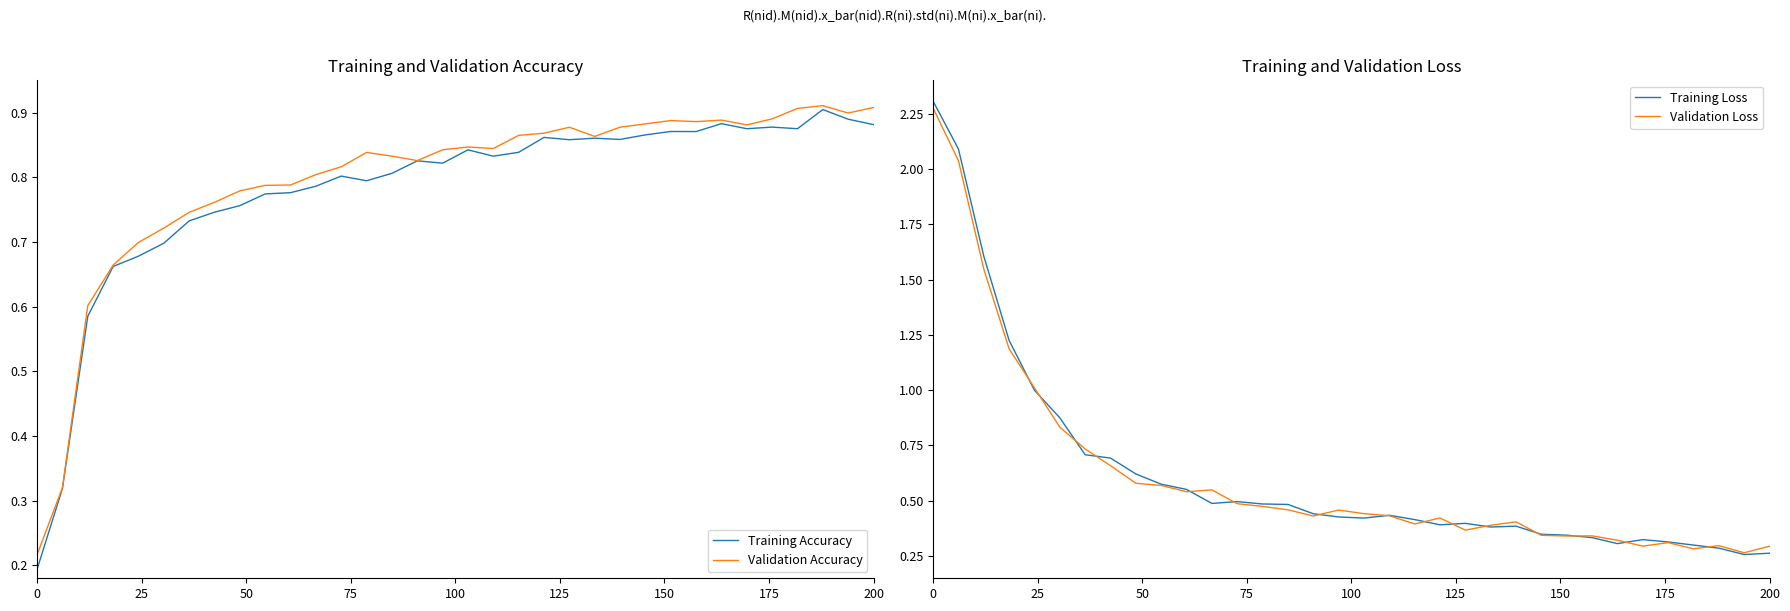

What is the maximum value shown in the chart?

2.3